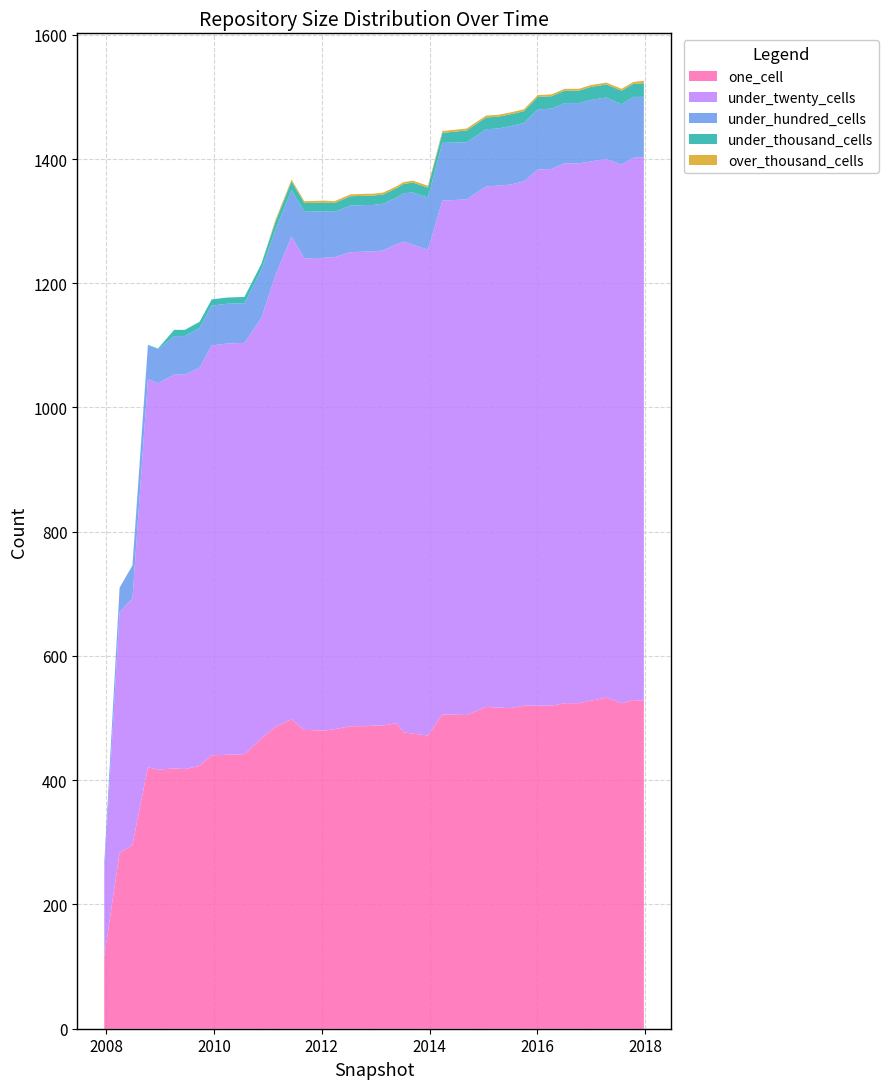

Reading left to right, extract all data points from this chart.

one_cell: 116	283	296	421	417	419	418	423	440	441	442	467	486	498	481	480	482	487	487	488	488	492	477	475	472	506	505	518	517	516	520	520	520	524	524	528	533	524	529	528
under_twenty_cells: 135	388	397	625	622	634	635	641	660	662	662	677	727	777	759	761	760	763	764	763	765	771	790	787	782	827	830	838	840	843	844	863	864	869	869	868	867	867	873	875
under_hundred_cells: 15	39	52	54	55	62	62	64	64	64	64	77	73	75	75	75	73	75	75	75	75	75	78	84	84	93	92	92	92	94	94	97	97	97	97	99	99	97	98	97
under_thousand_cells: 0	0	1	1	1	10	10	10	10	10	10	10	13	14	14	14	14	15	15	15	15	15	15	16	16	16	19	19	19	19	19	20	20	20	20	21	21	22	21	22
over_thousand_cells: 0	0	0	0	0	0	0	0	0	0	0	0	3	3	3	3	3	3	3	3	3	3	3	3	3	3	3	3	3	3	3	3	3	3	3	3	3	3	3	4